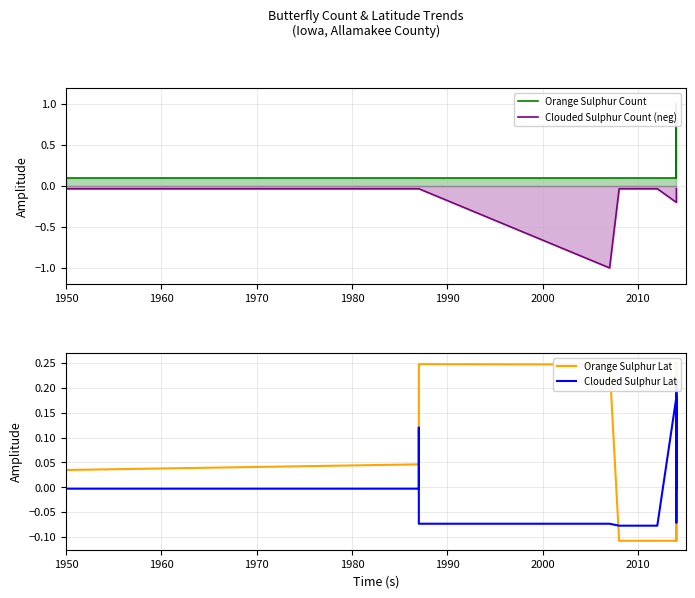

Count the Orange Sulphur Count values in the range 0 to 1.

20